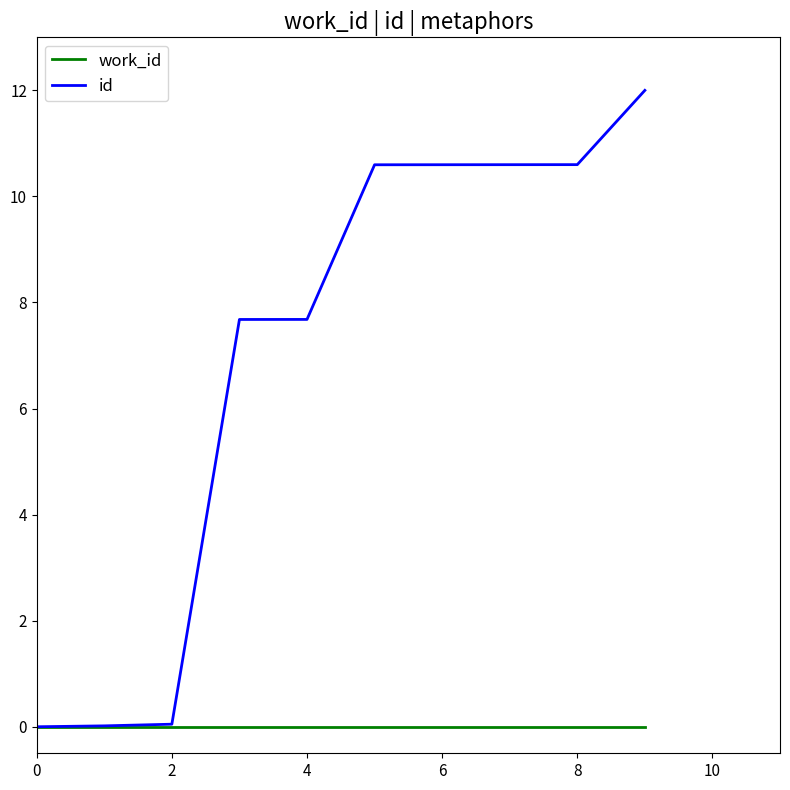

Which series has the largest total across all categories?

id